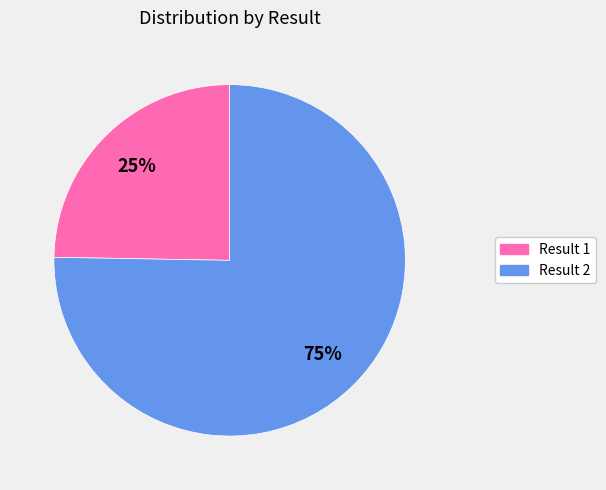

Is there a majority slice in this chart?

Yes